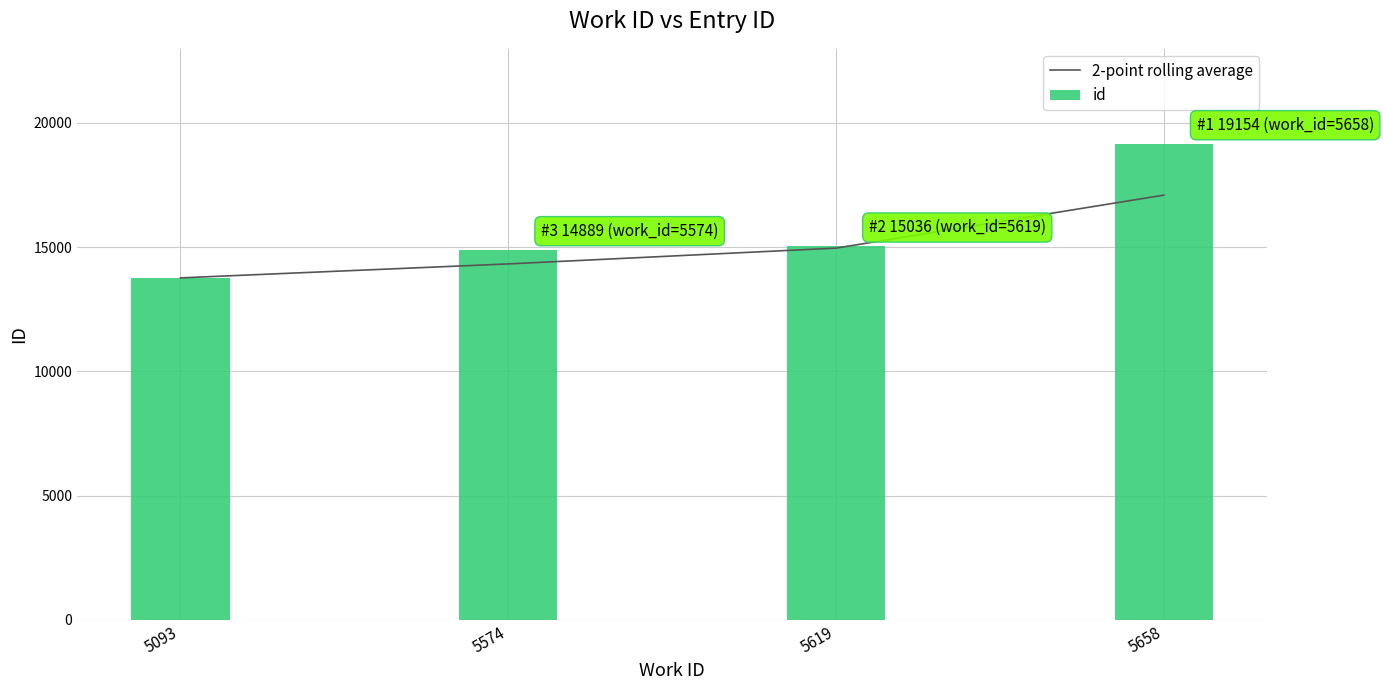

Which category has the highest value across all series?

5658